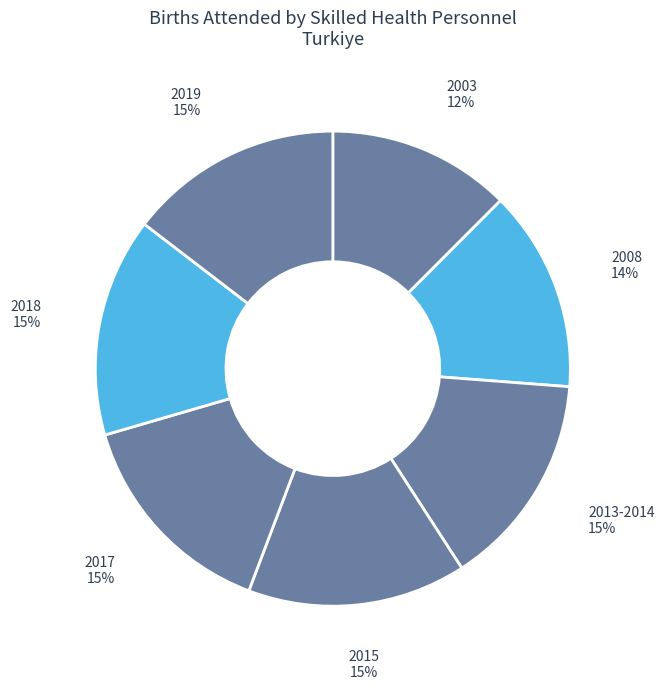

Is it true that 2015 is 15% of the pie?

True